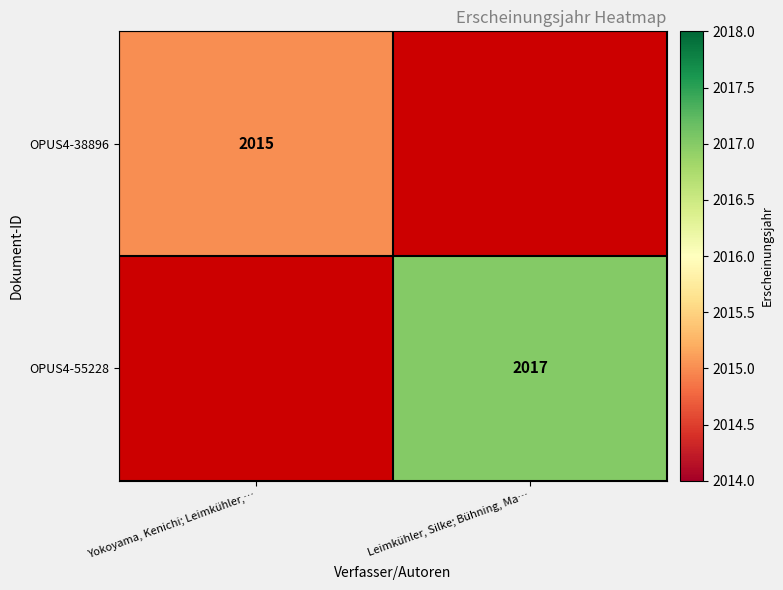

Is it true that OPUS4-55228 equals 2017 at Leimkühler, Silke; Bühning, Ma…?

True